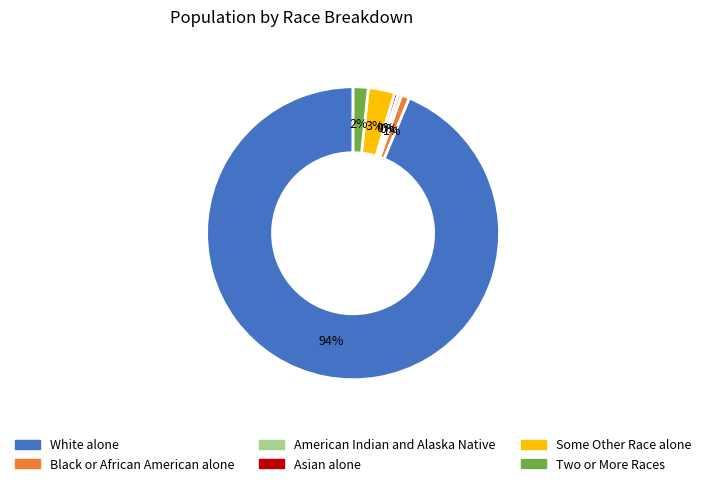

Is it true that Asian alone is 0% of the pie?

True